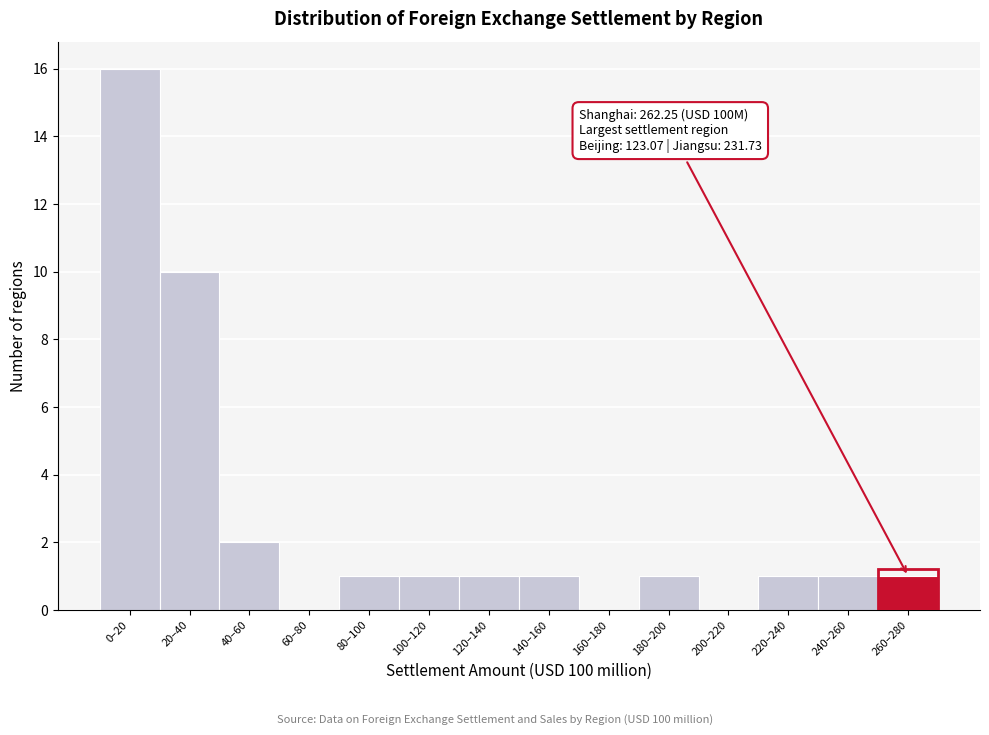

Reading left to right, transcribe all the data shown in this chart.

0–20=16	20–40=10	40–60=2	60–80=0	80–100=1	100–120=1	120–140=1	140–160=1	160–180=0	180–200=1	200–220=0	220–240=1	240–260=1	260–280=1